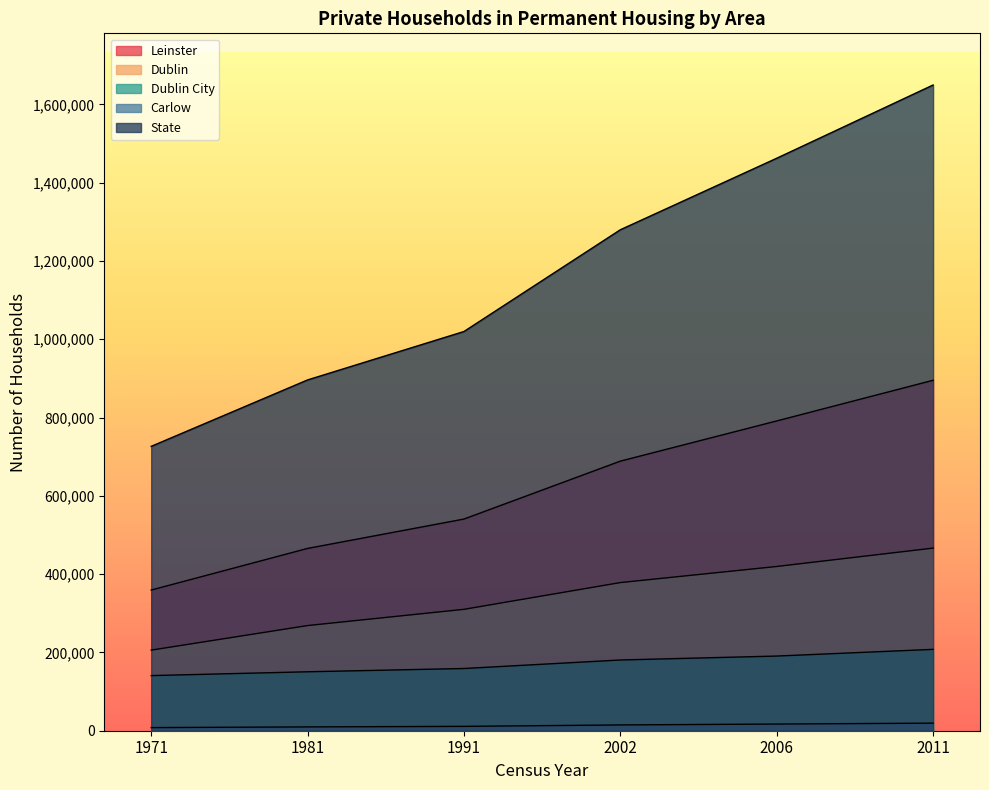

Rank the series by their maximum value, from lowest to highest.

Carlow, Dublin City, Dublin, Leinster, State